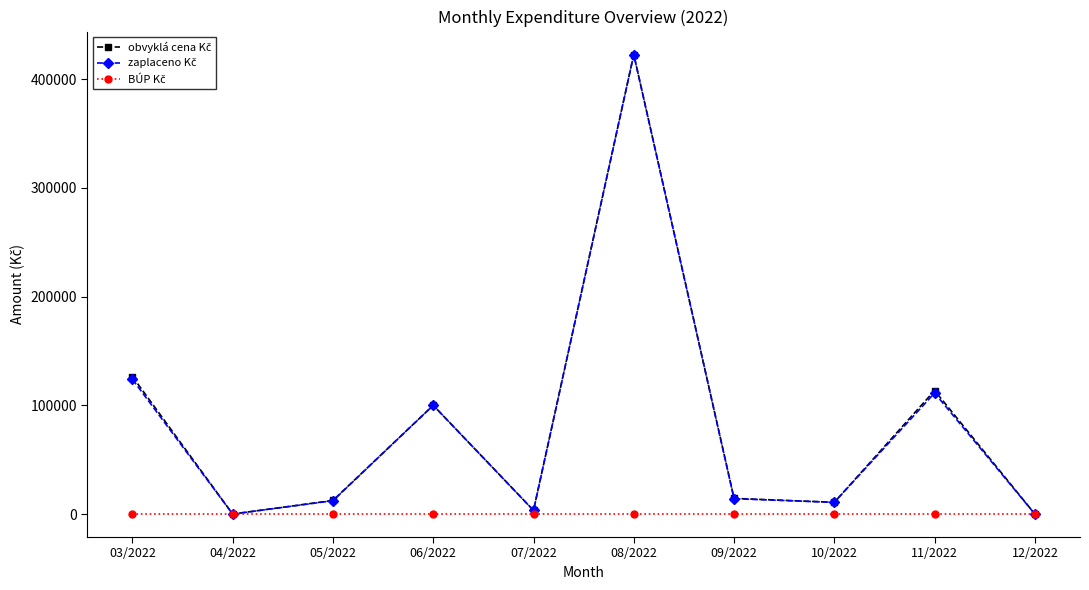

What is the maximum value shown in the chart?

422638.2